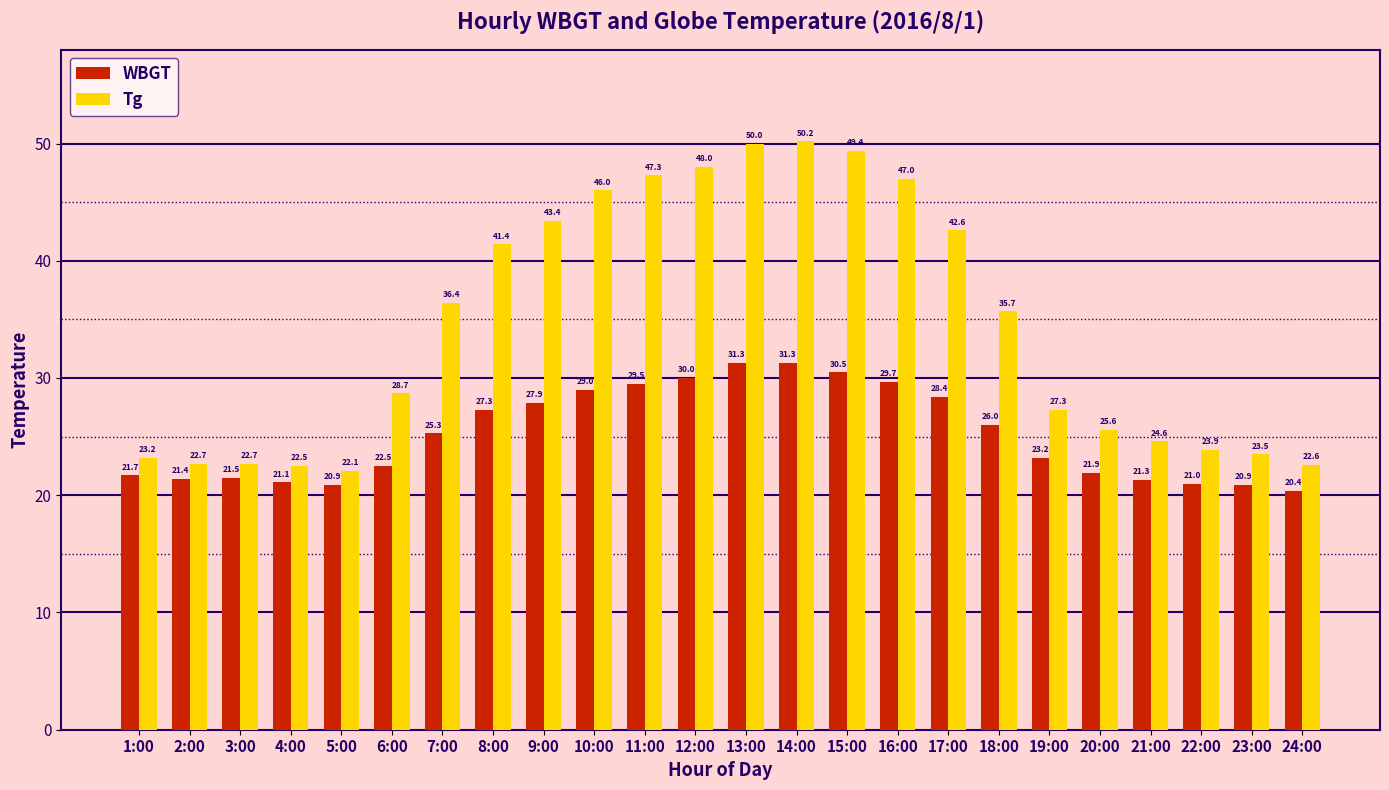

What is the total value across all series at 1:00?

44.9